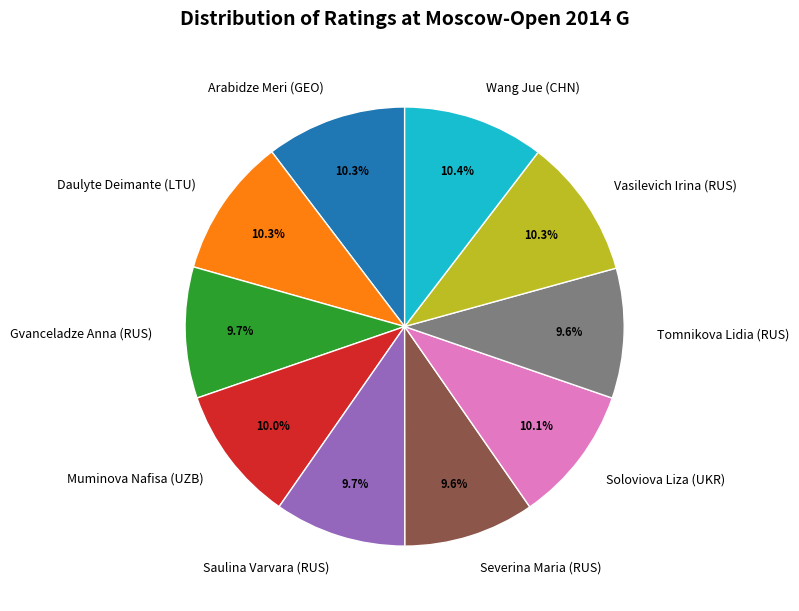

Is Vasilevich Irina (RUS) the majority of the pie?

No